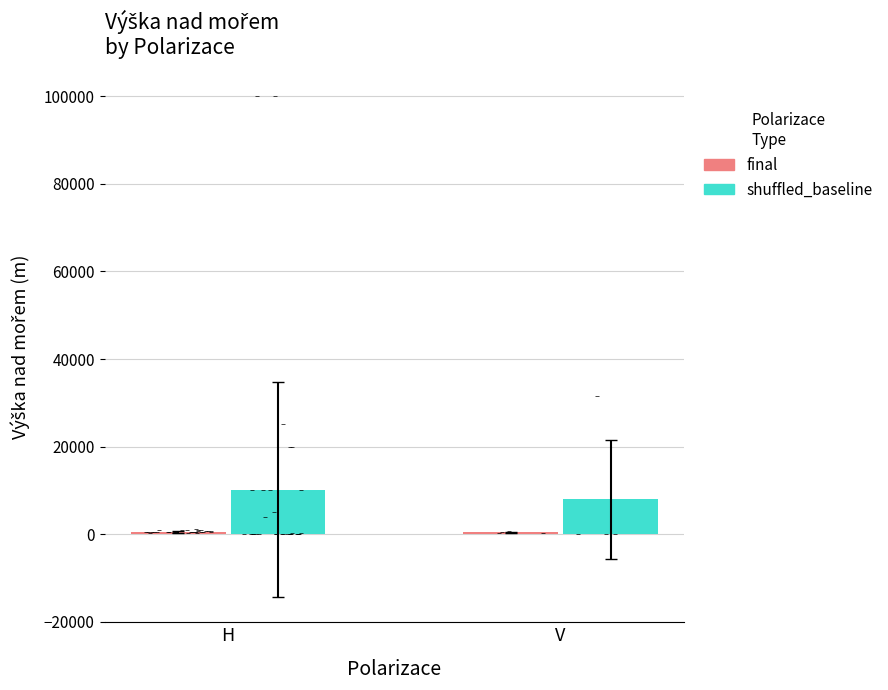

Which series has the largest Y range (max minus min)?

shuffled_baseline